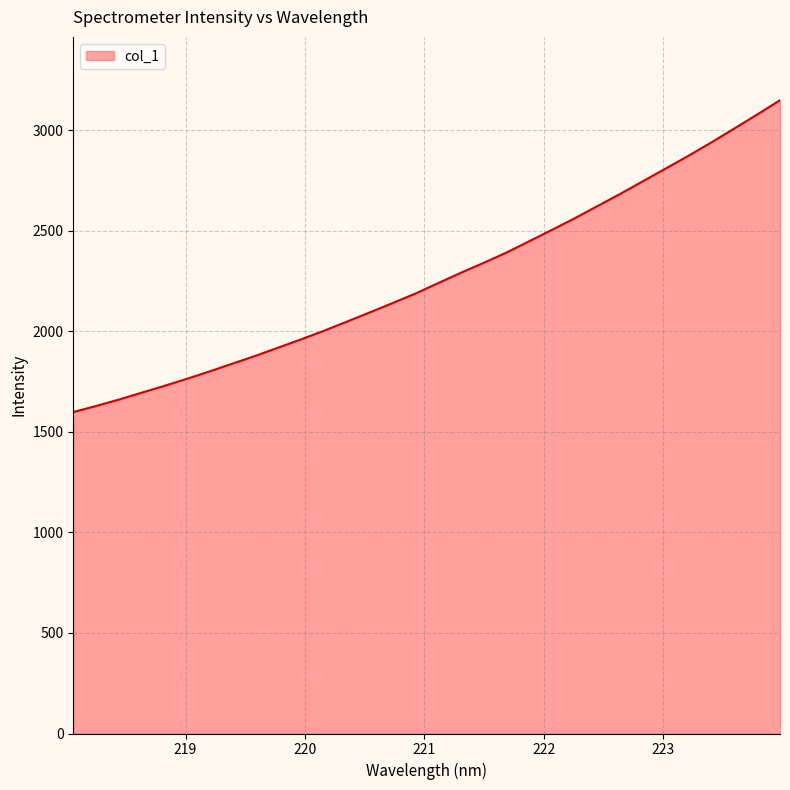

What is the minimum value shown in the chart?

1598.6